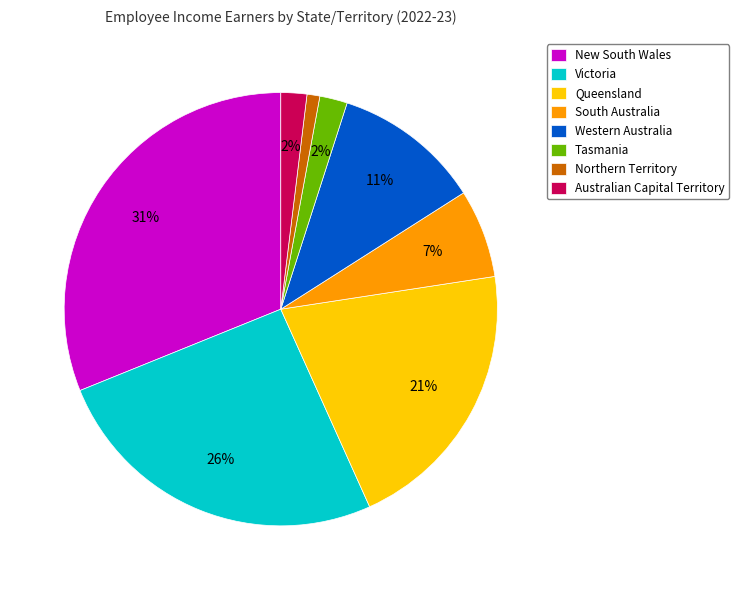

To the nearest percent, what percentage of the pie is New South Wales?

31%